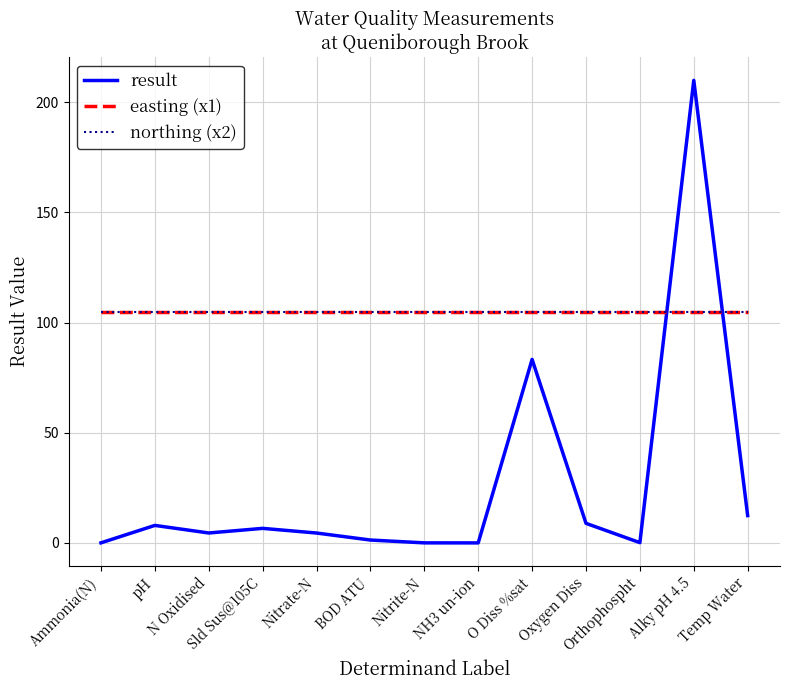

At O Diss %sat, list the series in order from largest to smallest.

easting (x1), northing (x2), result